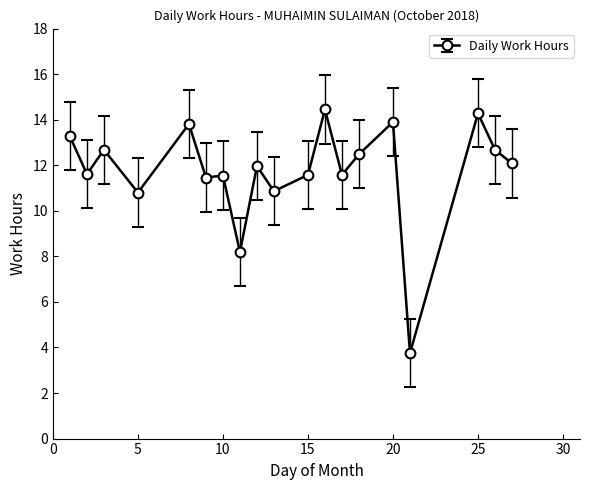

What is the average value?

11.7